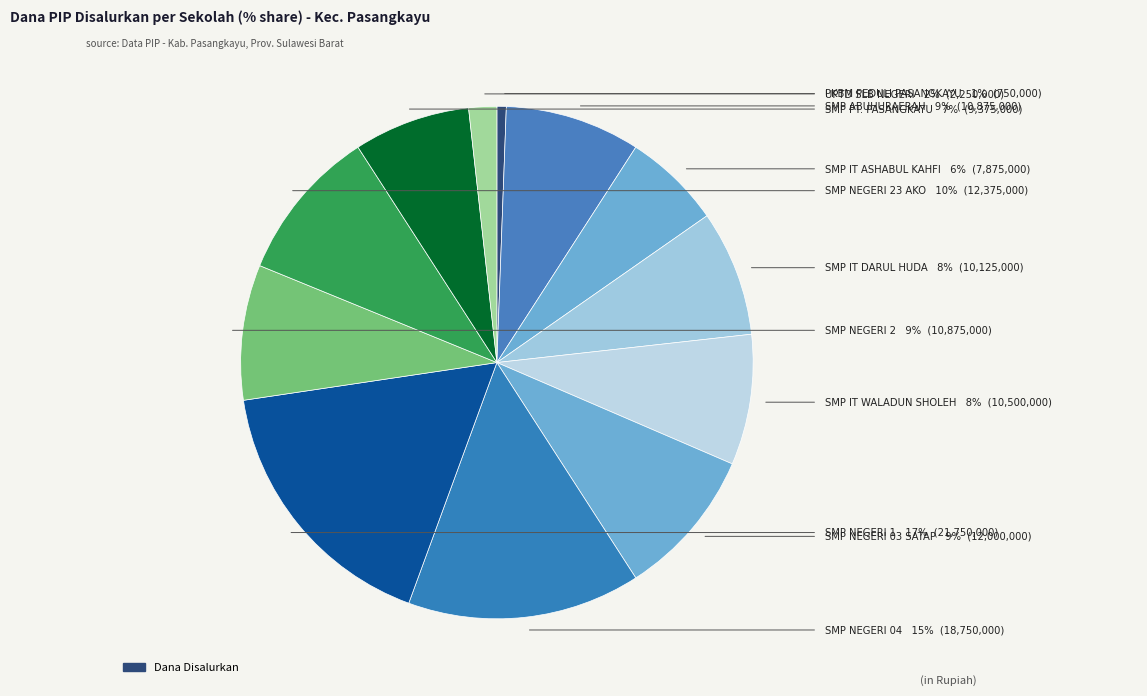

Is there any slice that represents more than half of the pie?

No